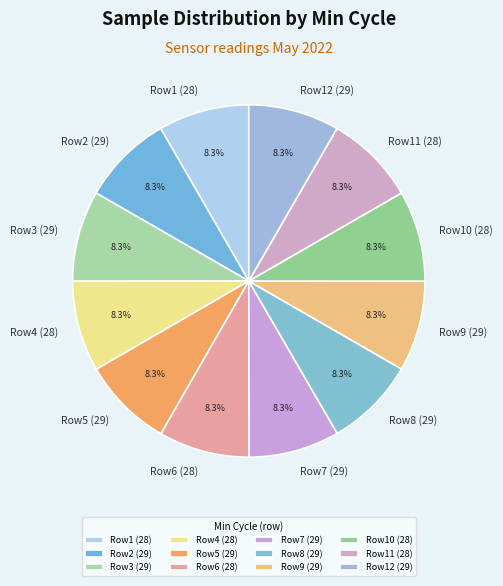

Approximately how many times larger is the value at Row8 (29) compared to Row12 (29)?

1.0